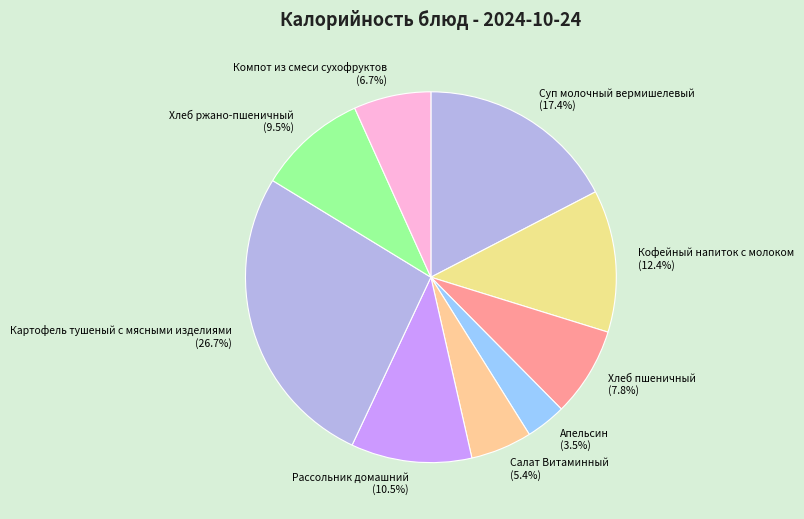

Is Картофель тушеный с мясными изделиями the majority of the pie?

No